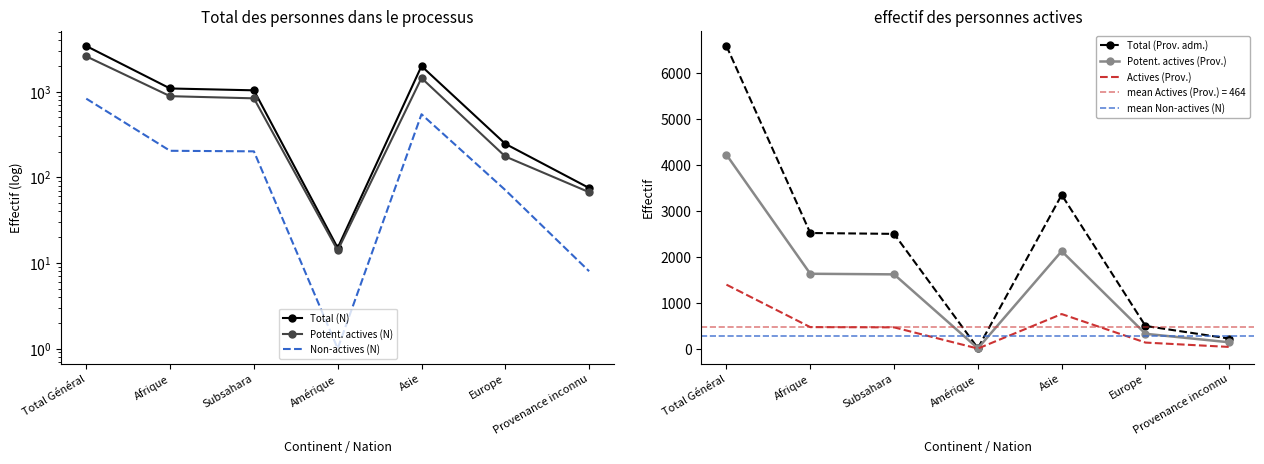

Which series changed the most between Afrique and Europe?

Total (Prov. adm.)